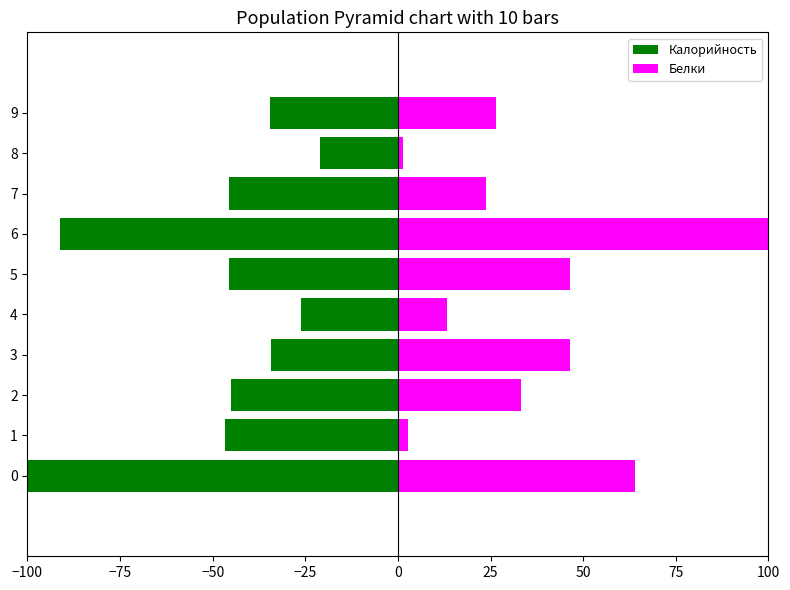

Which series has the largest total across all categories?

Белки